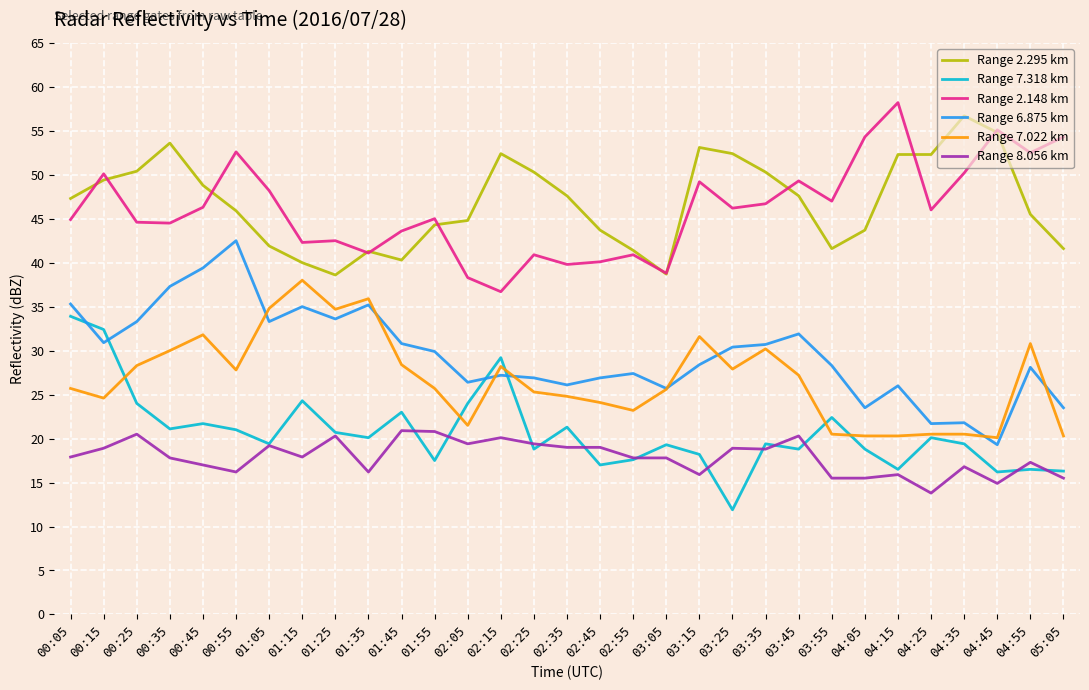

How many lines are shown in the chart?

6